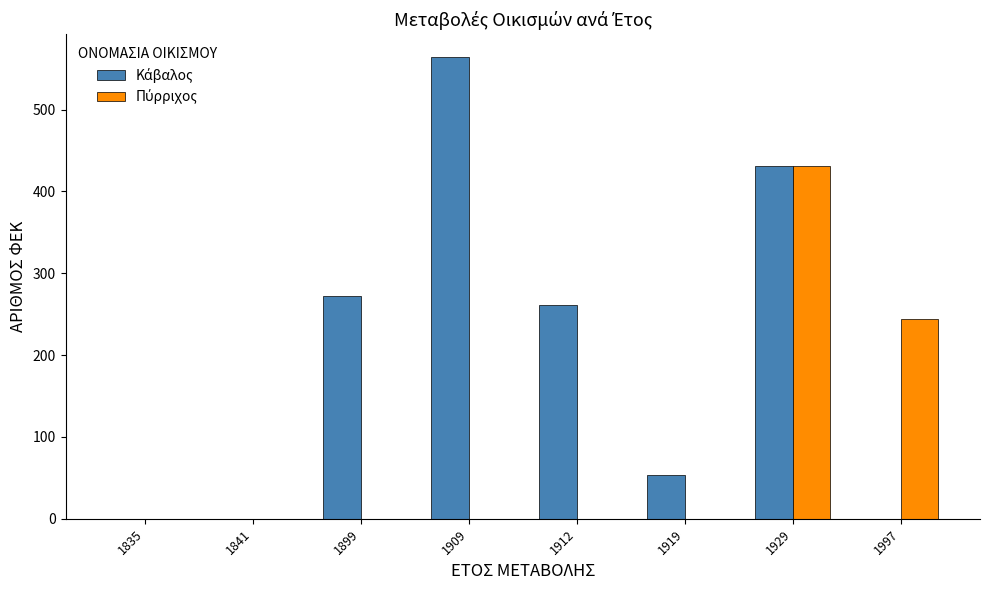

At which category is the sum across all series the highest?

1929